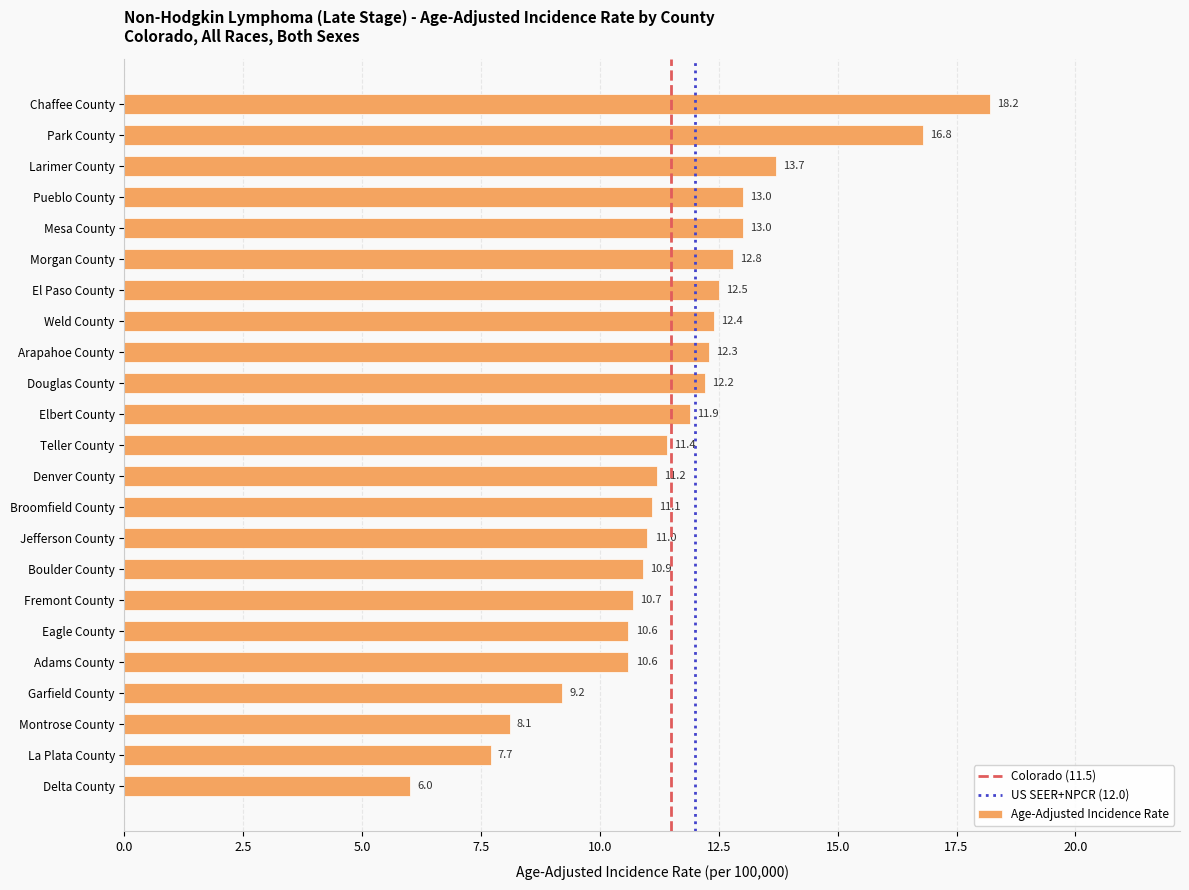

What is the label of the 12th bar from the top?

Teller County